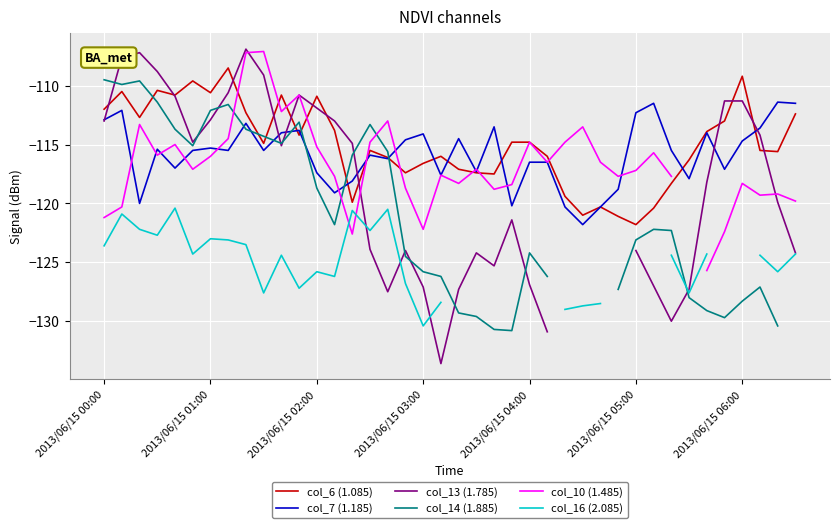

Read the col_6 (1.085) value at 2013/06/15 06:00.

-109.2